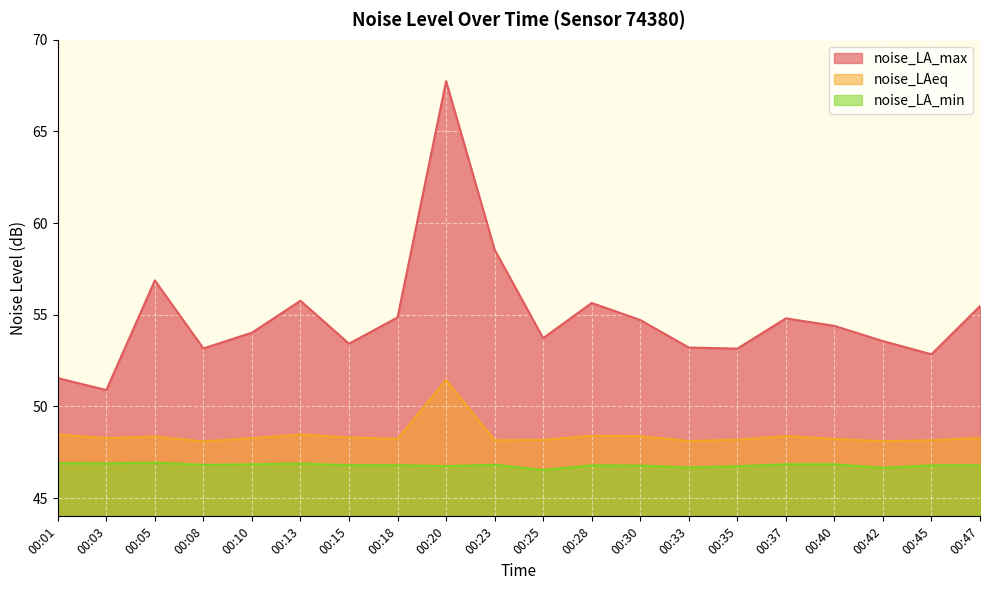

True or false: noise_LA_max has more than 2 points higher than both neighbors.

True